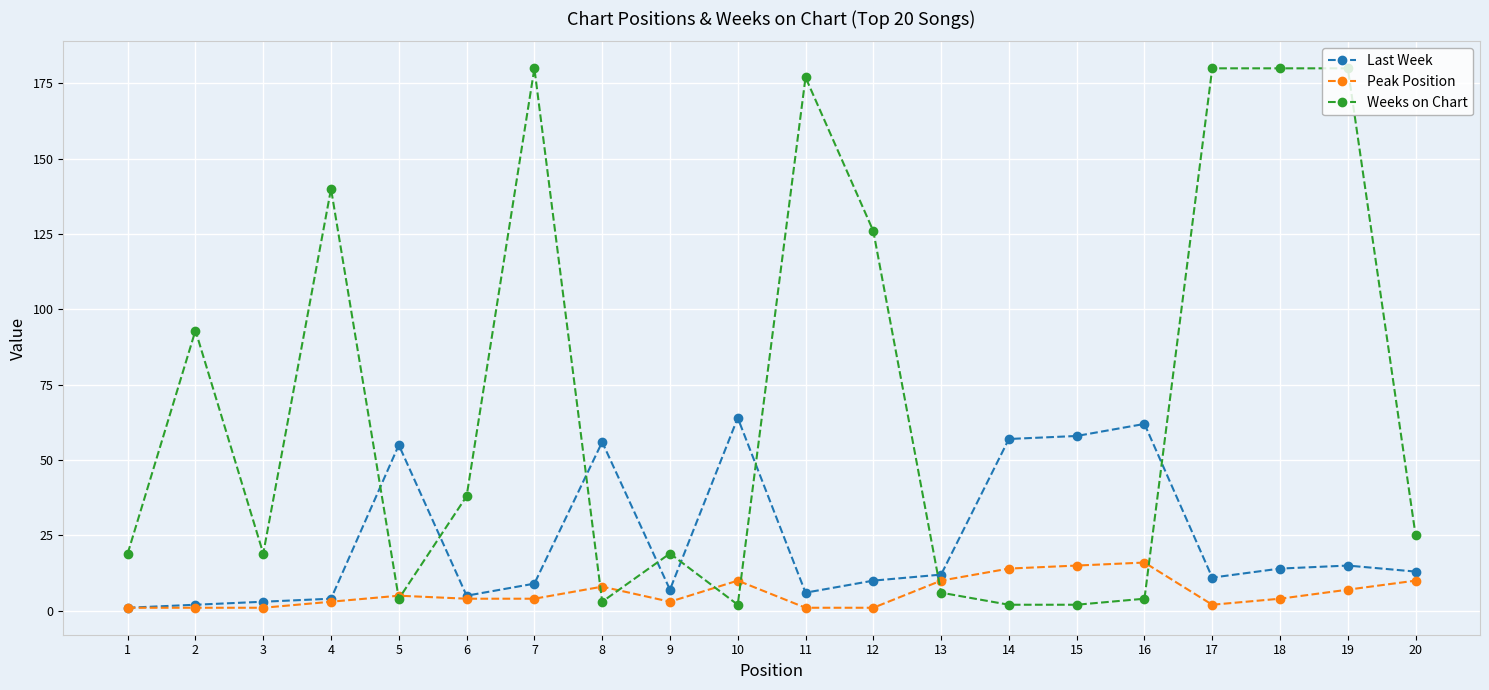

Count the number of data series in this chart.

3